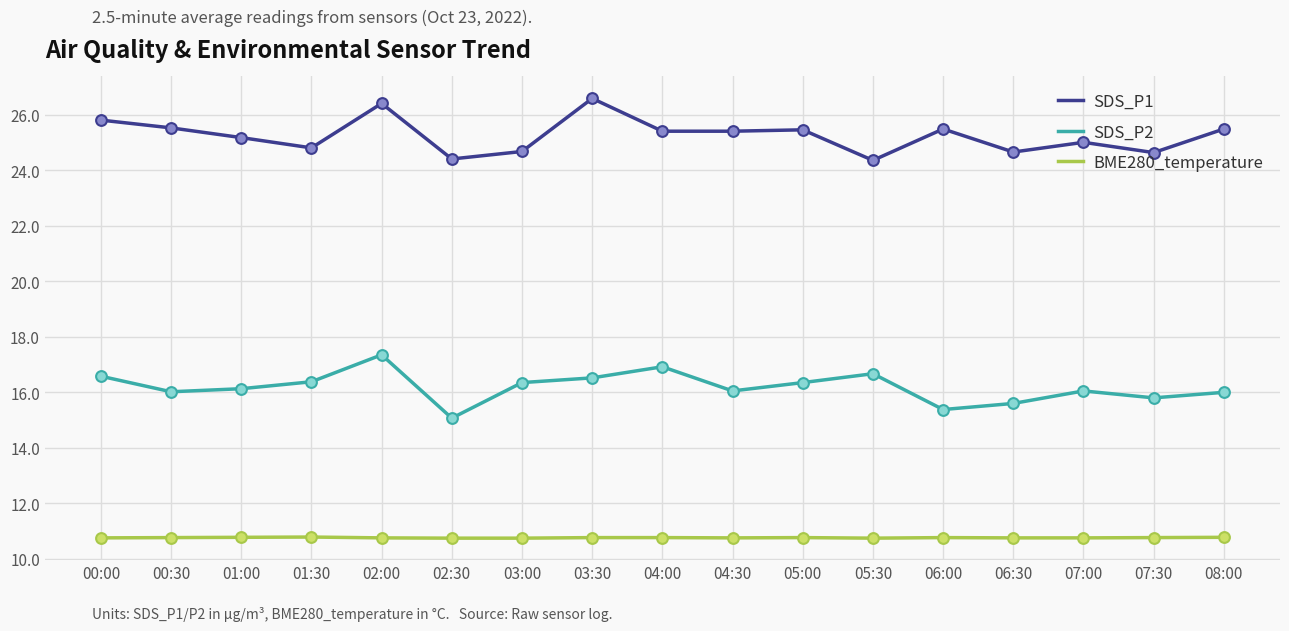

Which series has the largest total across all categories?

SDS_P1